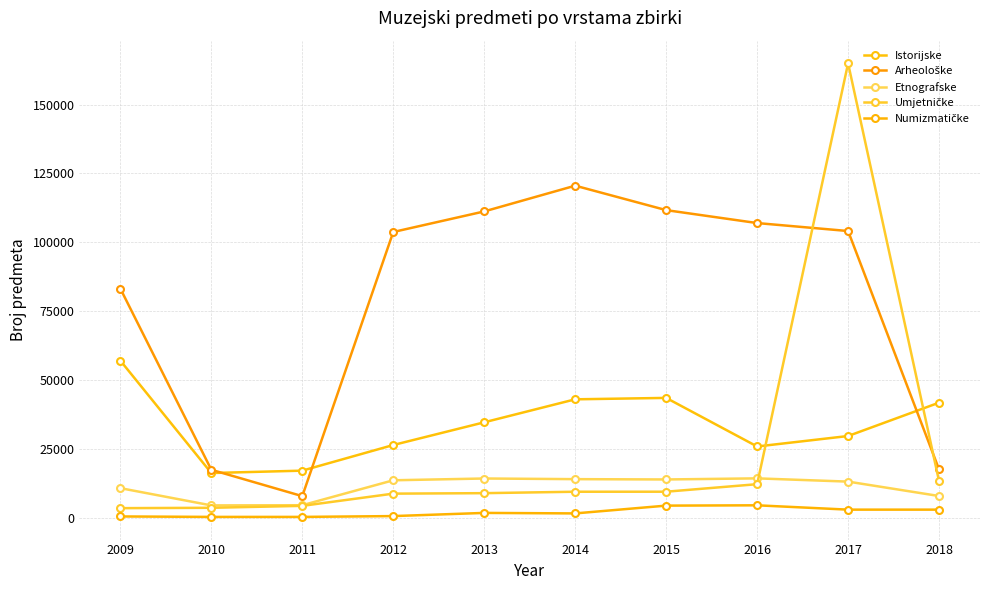

The value of Istorijske at 2014 is 70511. True or false?

False